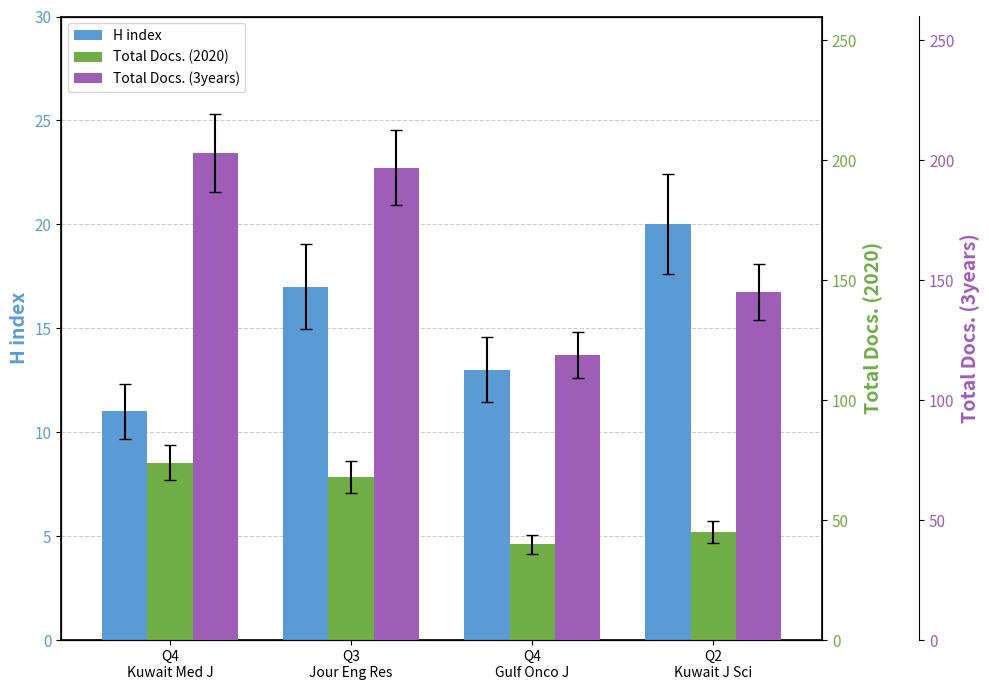

Which series has the widest spread of values?

Total Docs. (3years)